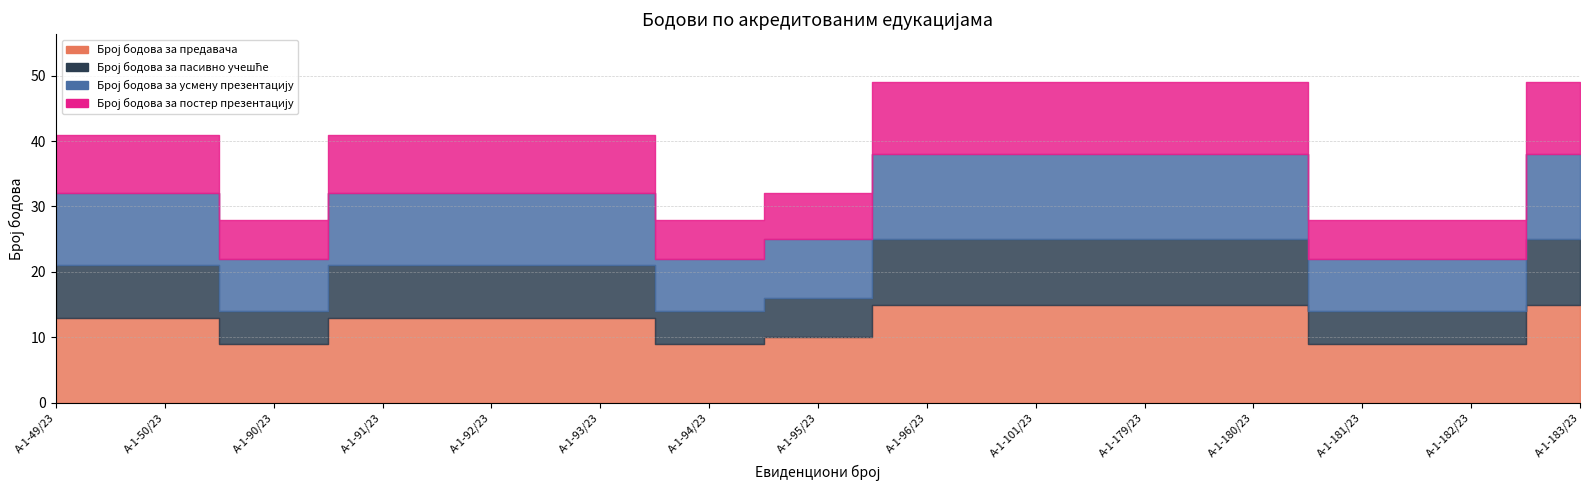

Count the Број бодова за предавача values in the range 9 to 15.

15